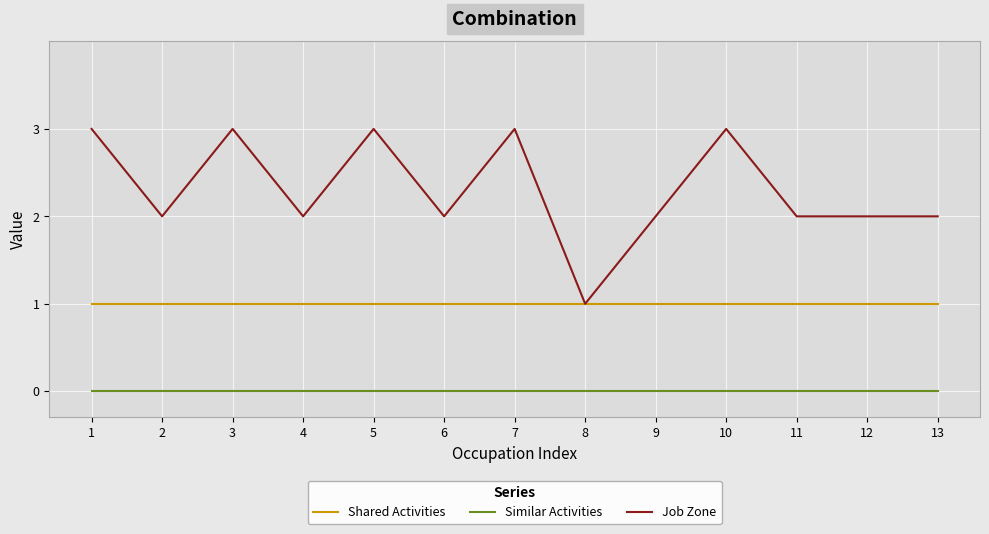

How many distinct data groups are displayed?

3